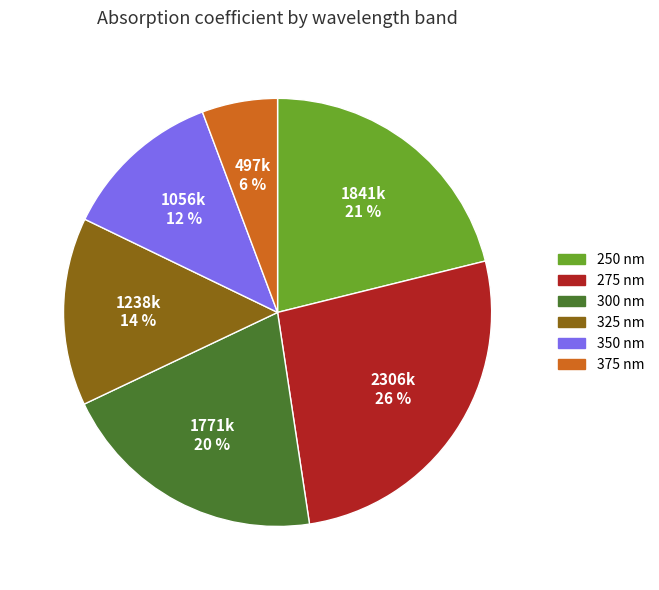

Is it true that 350 nm is 12% of the pie?

True